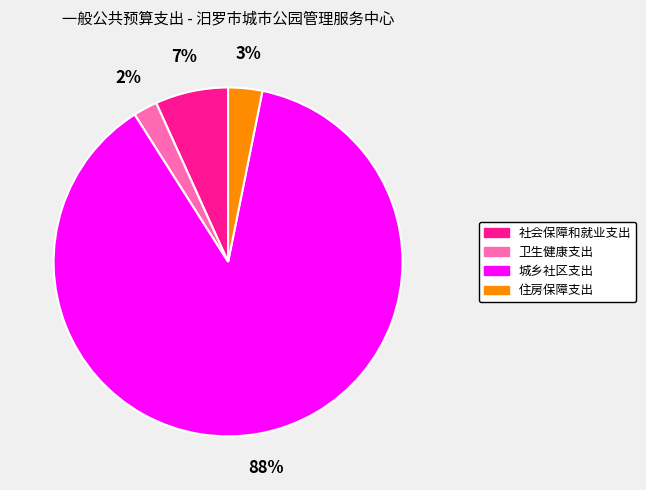

Do 住房保障支出 and 城乡社区支出 together represent more than half of the pie?

Yes